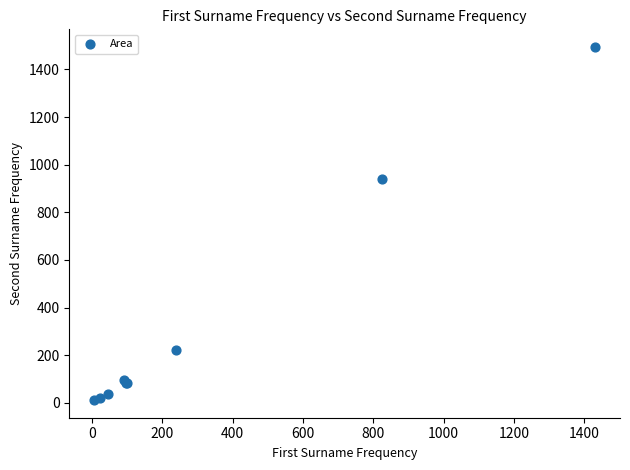

What Y value in the scatter plot is closest to 753?

940